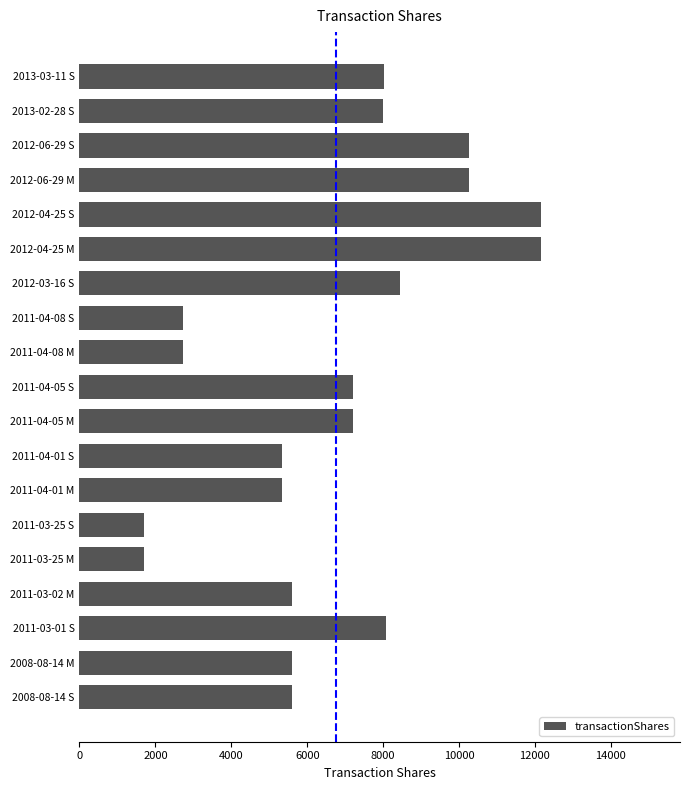

The value at 2011-04-08 S is 871. True or false?

False